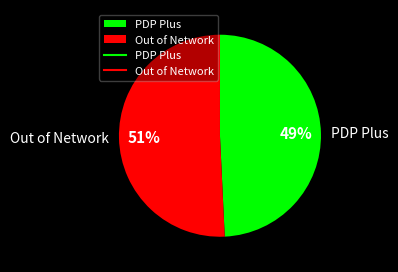

Count the number of slices in the pie.

2